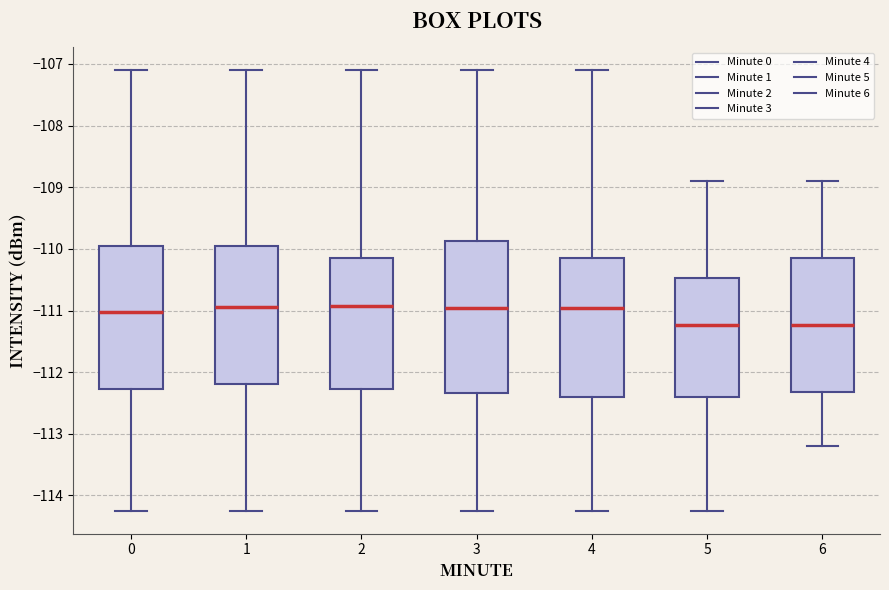

Where is the lower edge of the box at x = 4 on the y-axis? The values are not printed on the chart, so give them approximately, as read against the axis.

-112.4